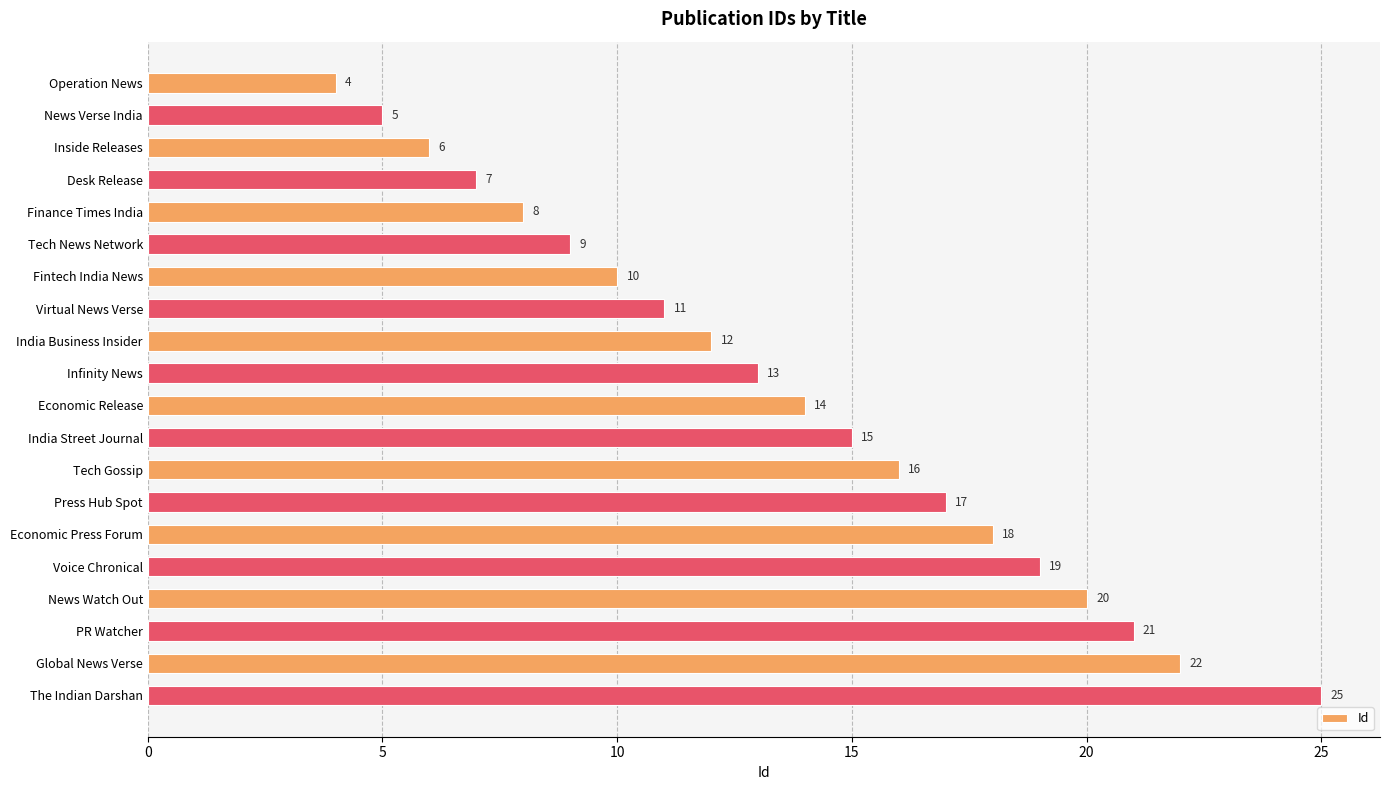

At which label is the value closest to 14?

Economic Release